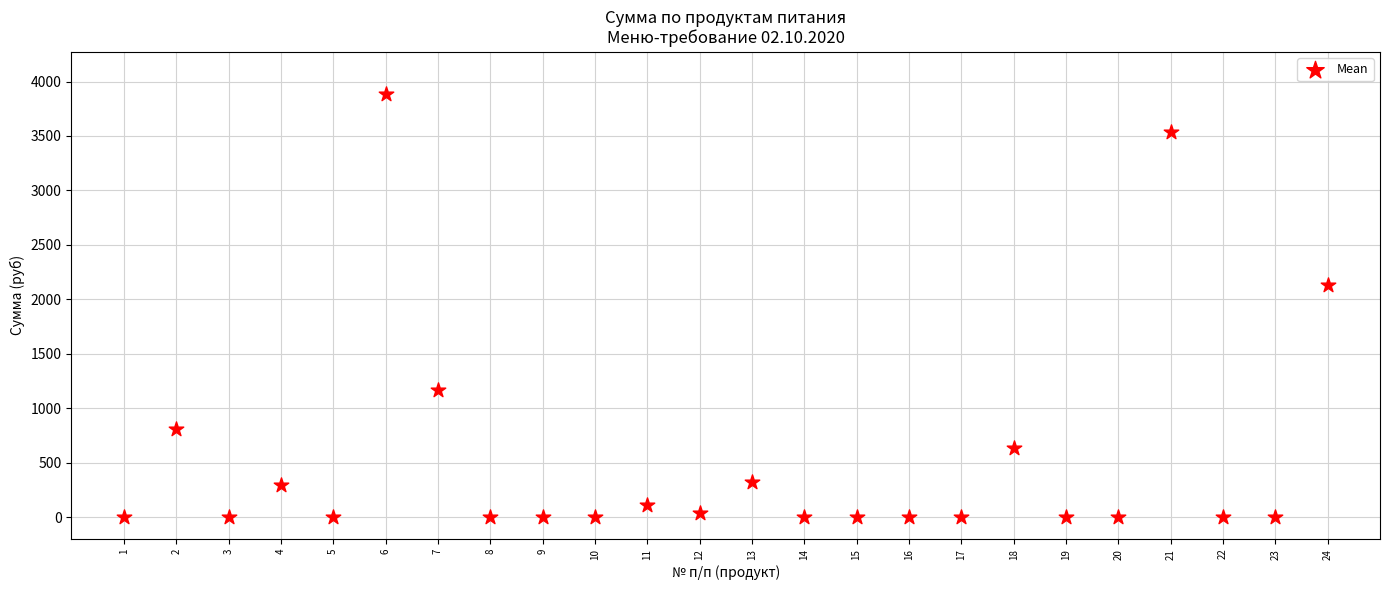

What Y value in the scatter plot is closest to 1942?

2136.0